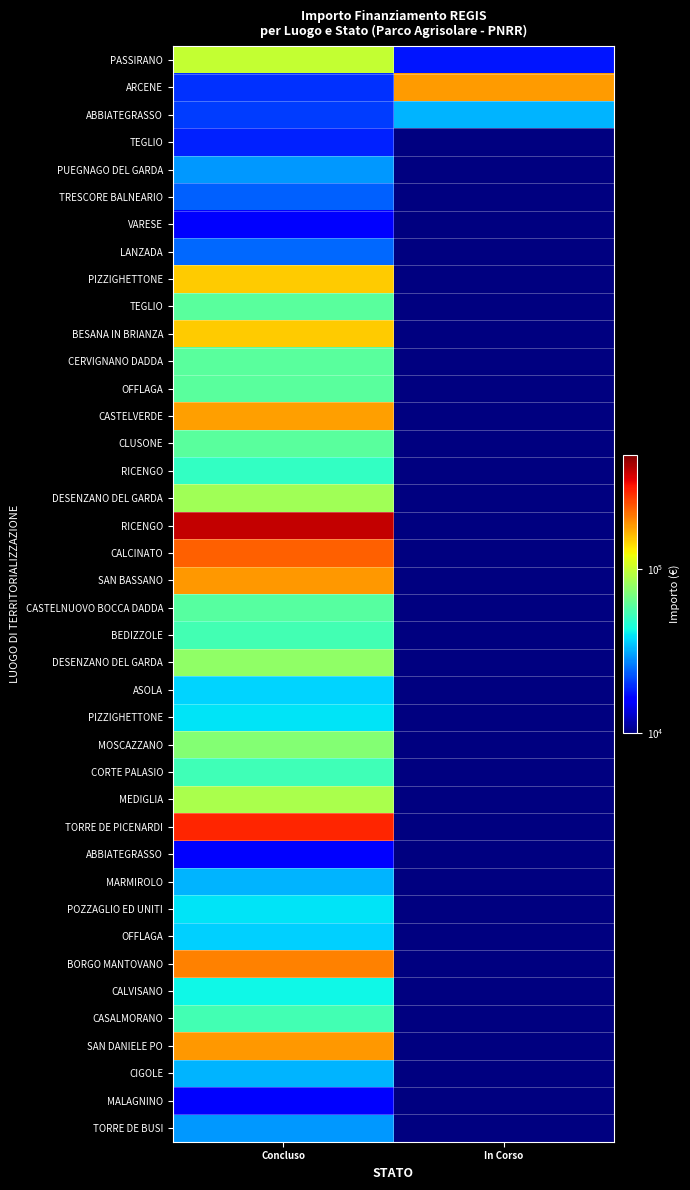

What is the spread (max minus min) of values at Concluso?

380014.3